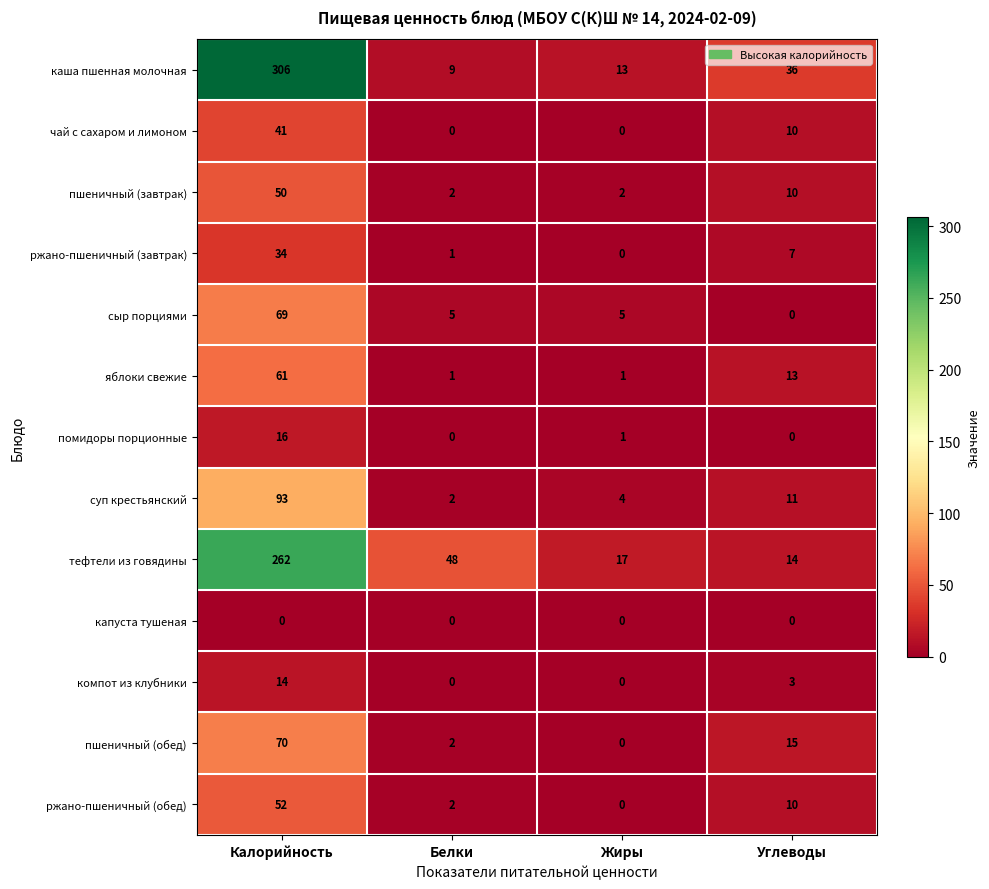

Which series has the widest spread of values?

каша пшенная молочная